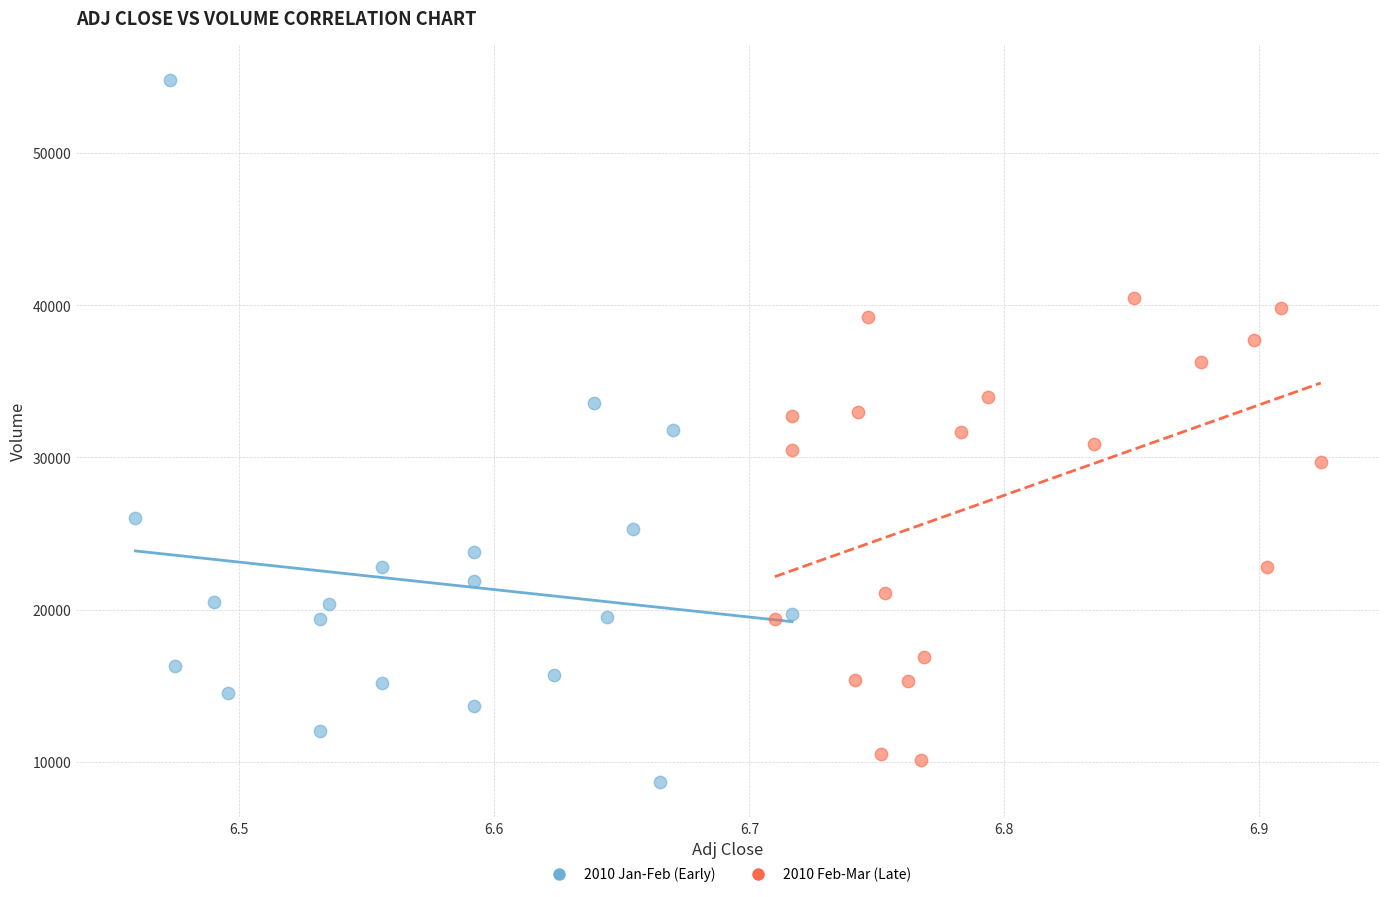

Which series reaches the maximum Y coordinate?

2010 Jan-Feb (Early)